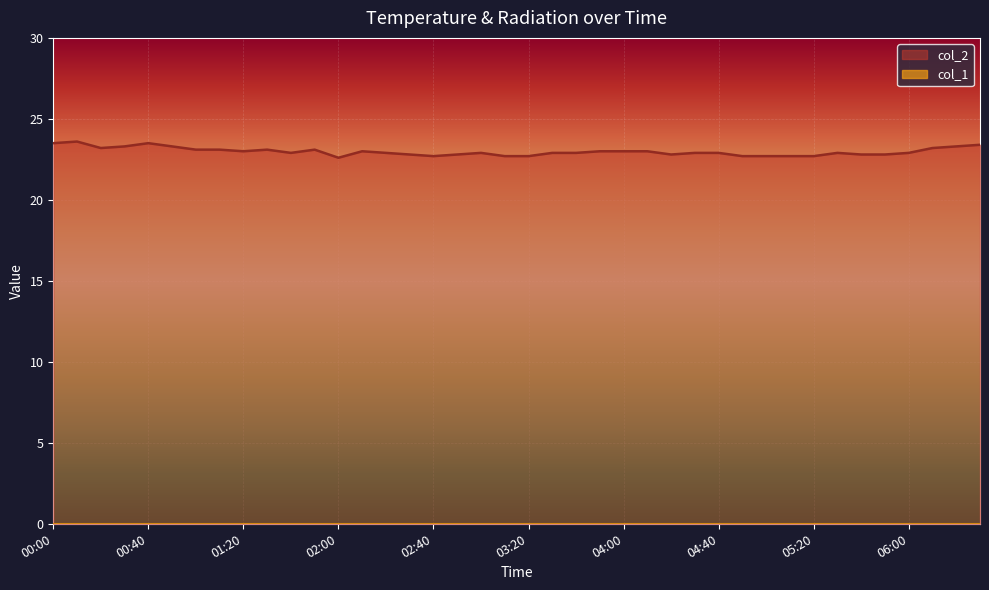

Approximately how many times larger is the value at 05:40 compared to 06:00?

1.0